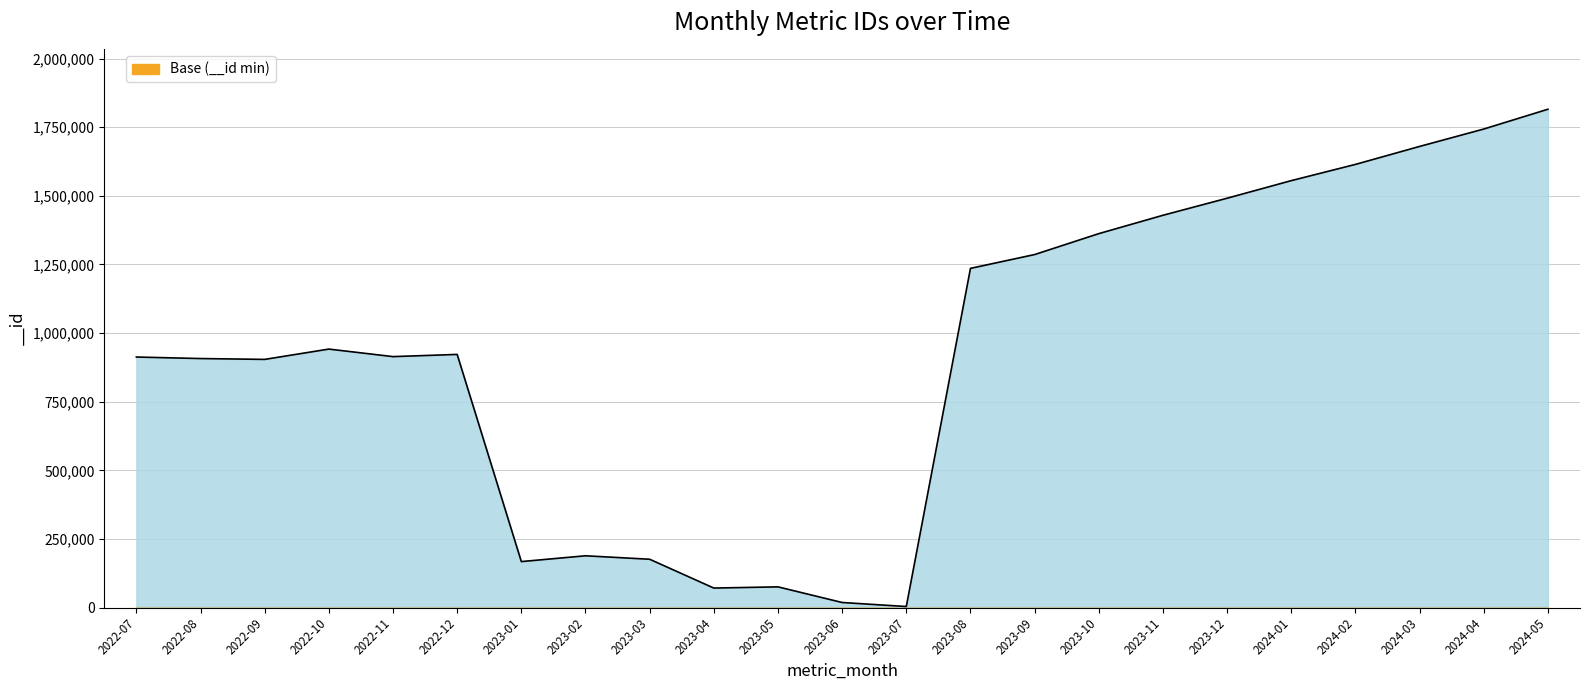

Between 2023-12 and 2023-01, which is larger?

2023-12